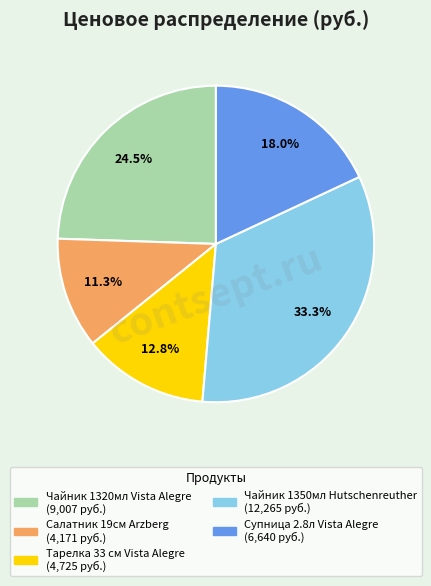

To the nearest percent, what is the average slice percentage?

20%